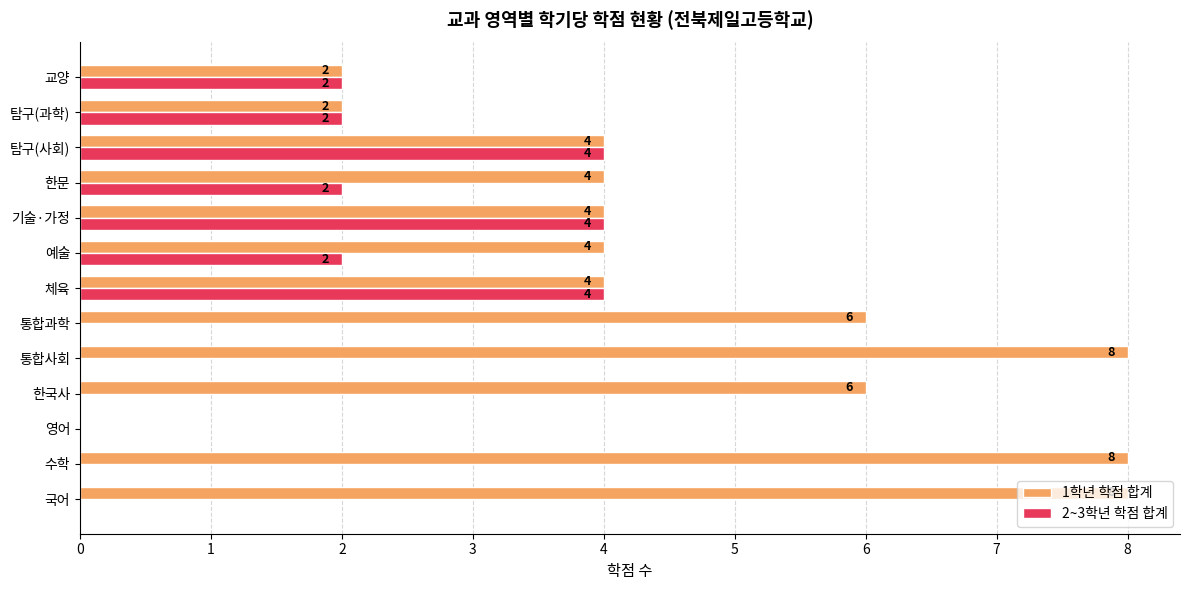

How many 2~3학년 학점 합계 values are between 0 and 2?

10